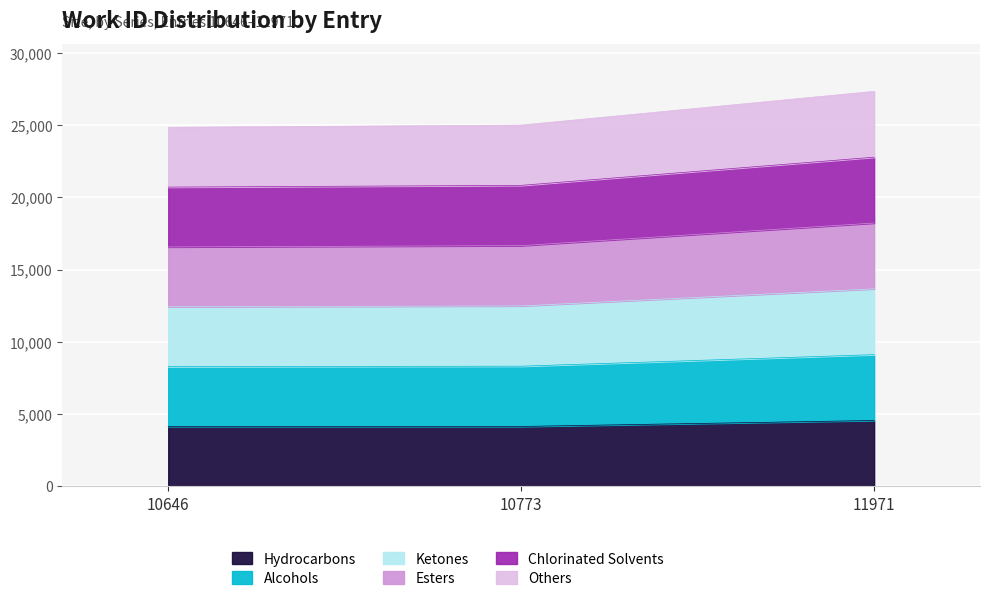

The Others series shows 1988 at 10773. True or false?

False